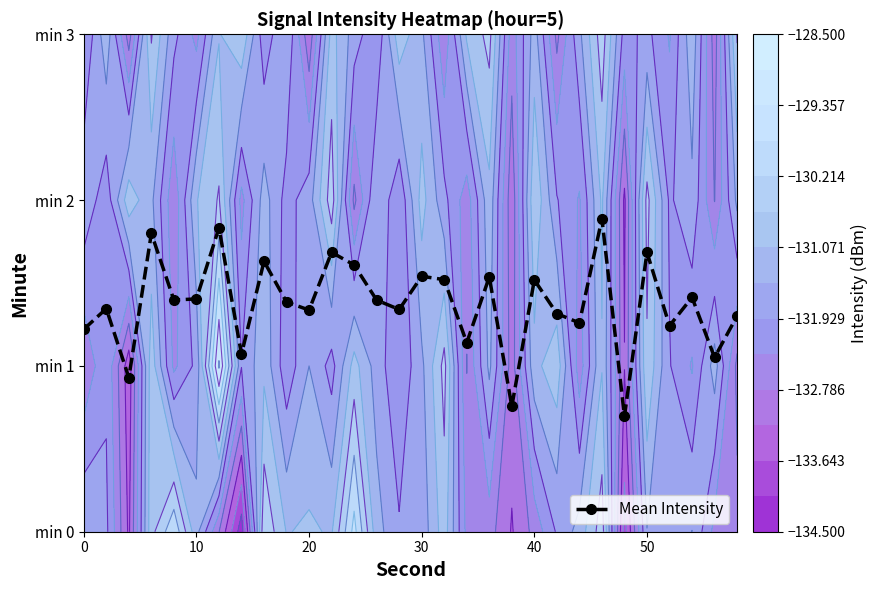

How many values are below 1?

3